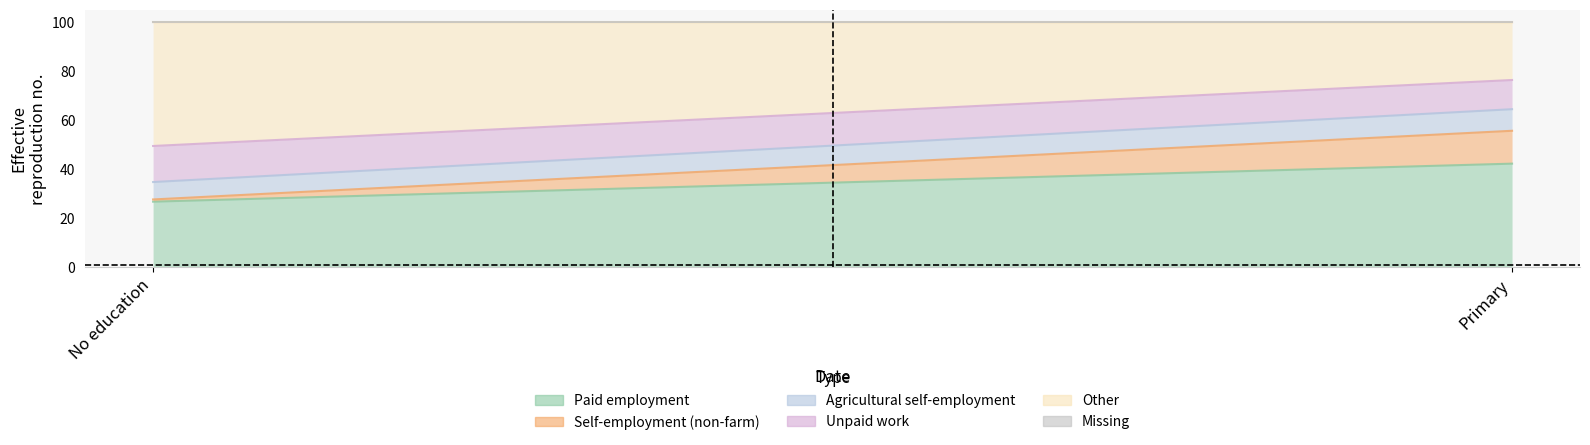

What is the total value across all series at 0?

100.0